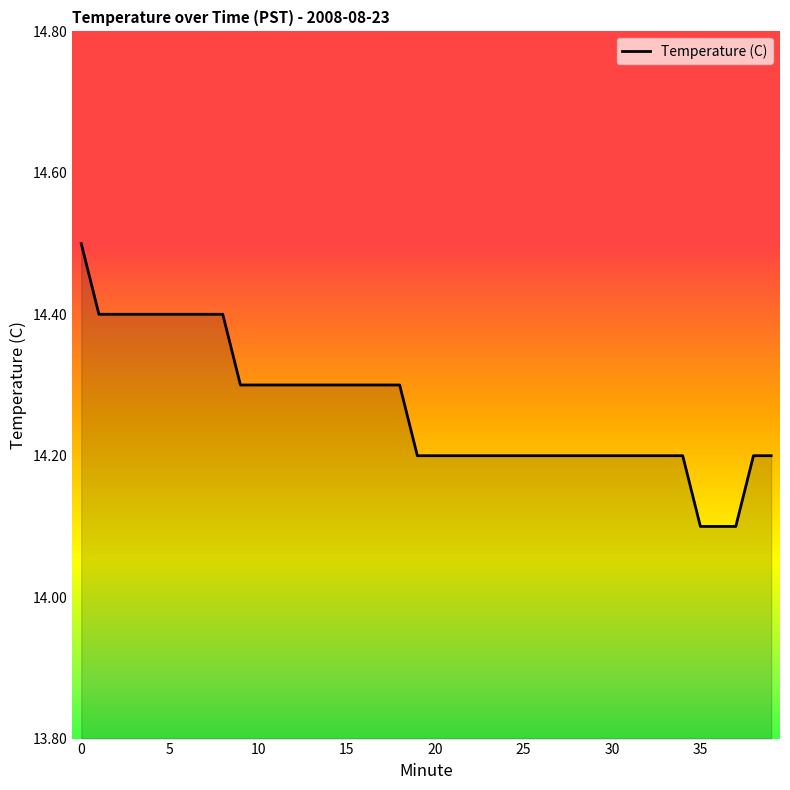

Reading right to left, list all the values displayed in this chart.

14.2	14.2	14.1	14.1	14.1	14.2	14.2	14.2	14.2	14.2	14.2	14.2	14.2	14.2	14.2	14.2	14.2	14.2	14.2	14.2	14.2	14.3	14.3	14.3	14.3	14.3	14.3	14.3	14.3	14.3	14.3	14.4	14.4	14.4	14.4	14.4	14.4	14.4	14.4	14.5